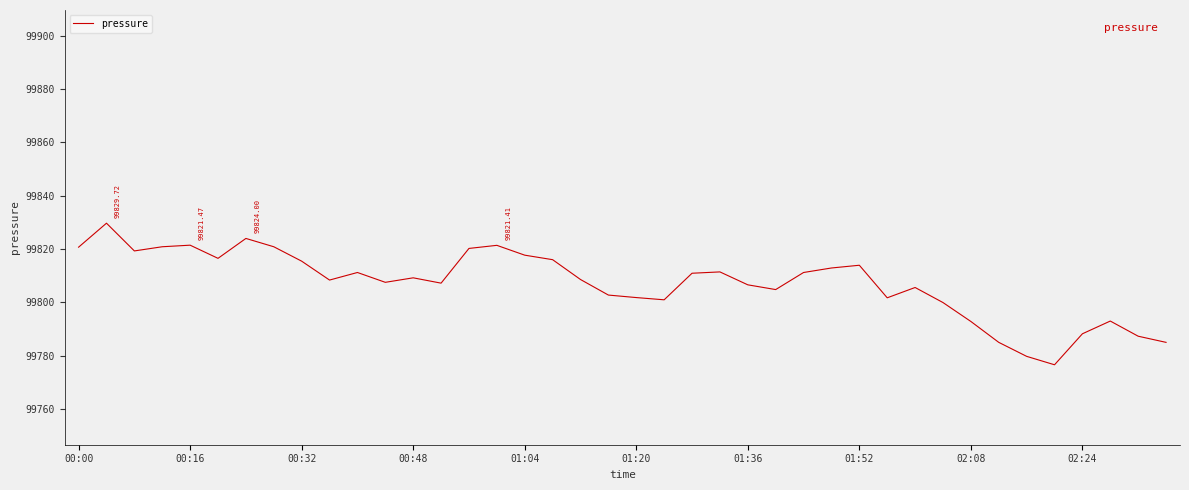

How many lines are shown in the chart?

1